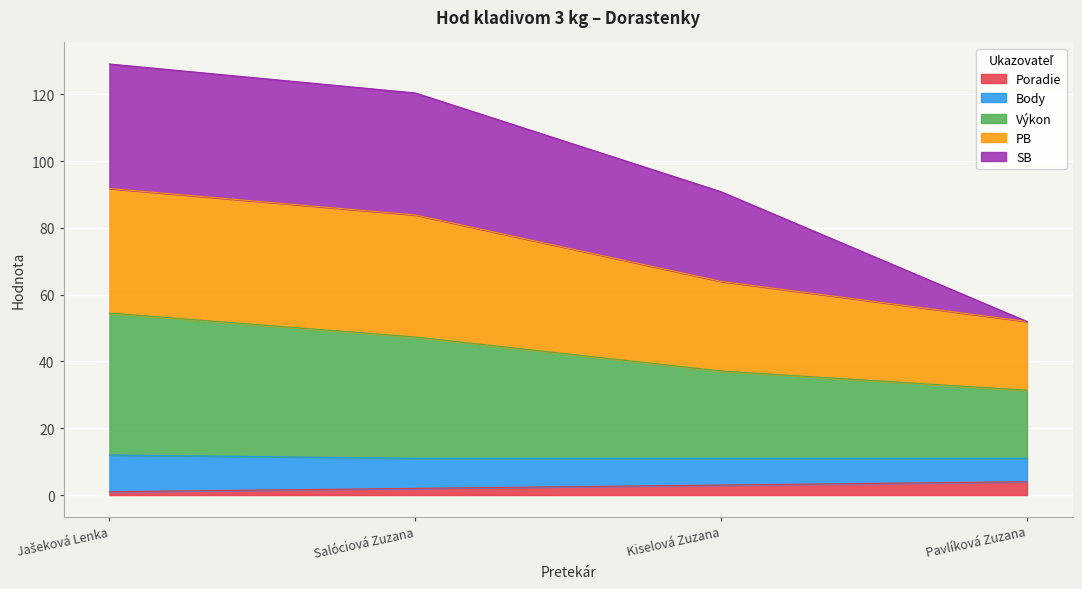

What is the total value across all series at Kiselová Zuzana?

90.8